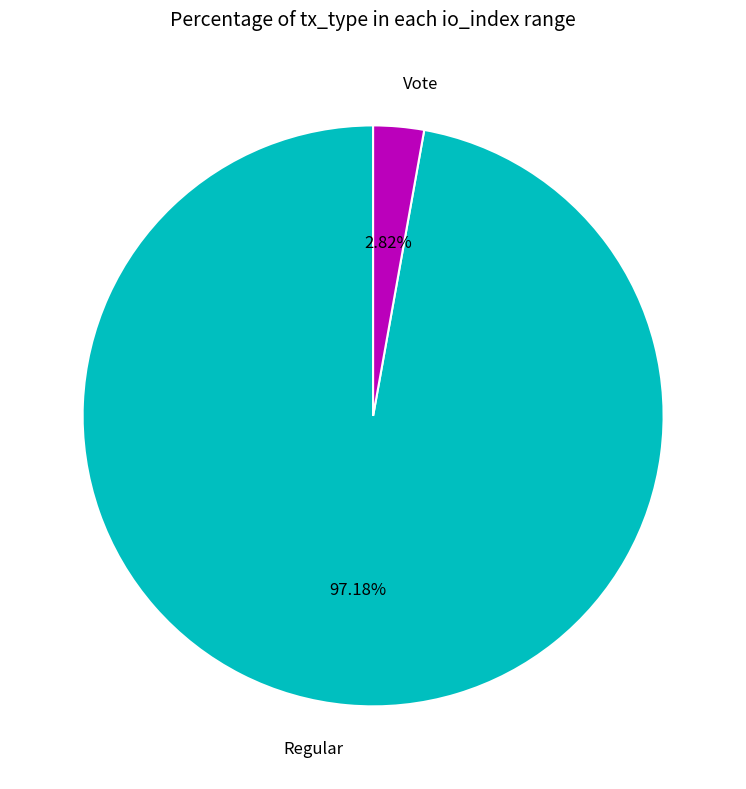

To the nearest percent, what is the combined percentage of Vote and Regular?

100%